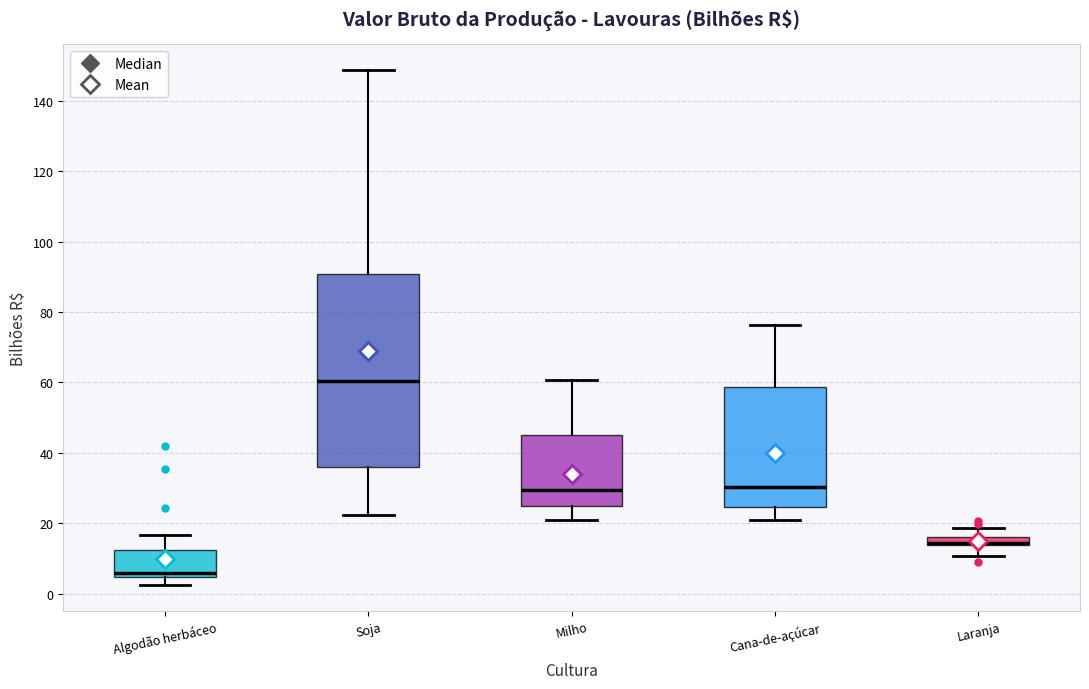

Which box's median line is the highest?

Soja